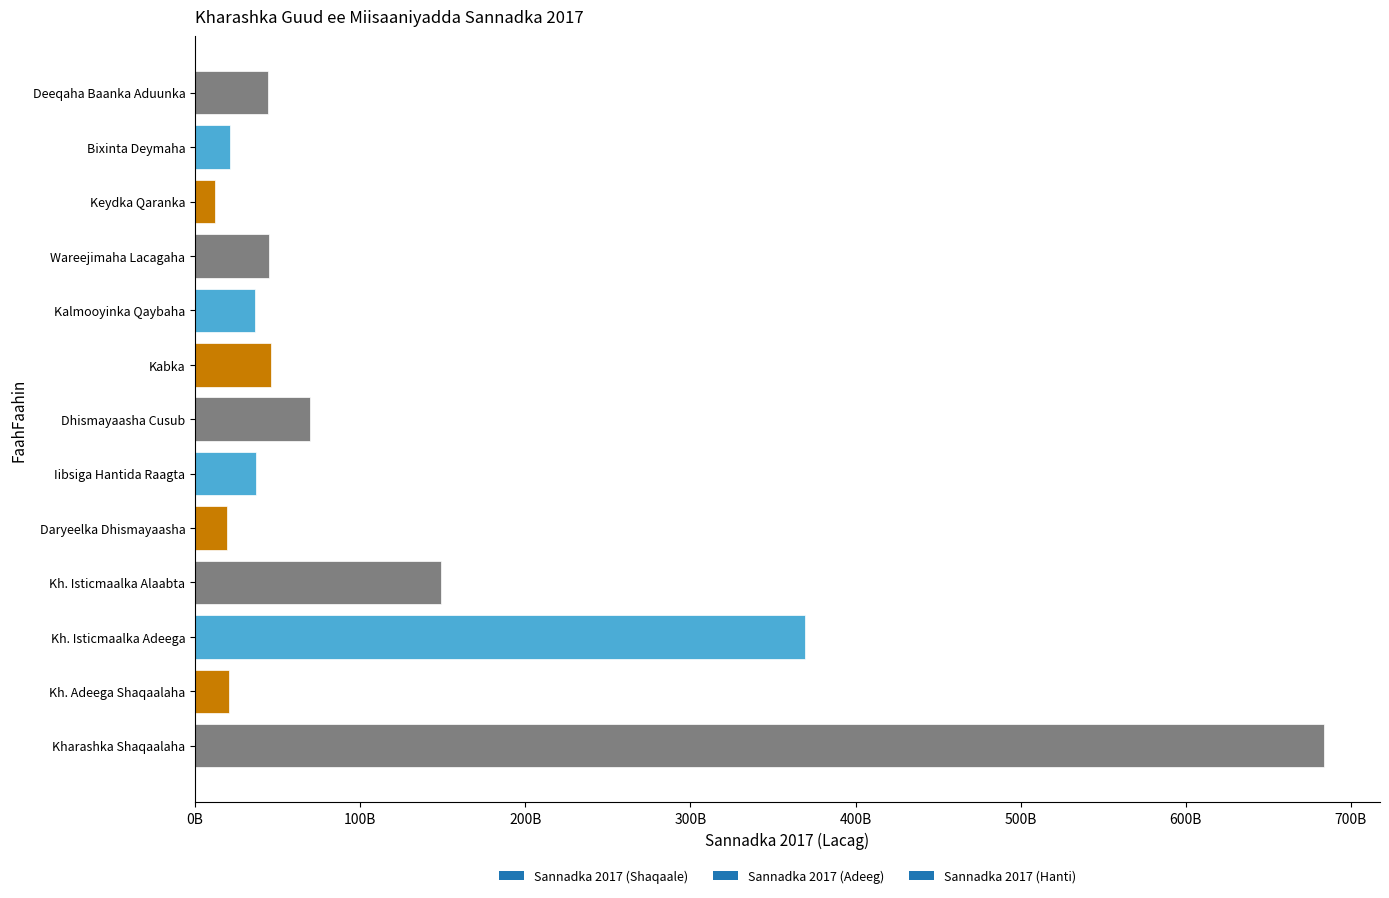

Approximately how many times larger is the value at Iibsiga Hantida Raagta compared to Kabka?

0.8